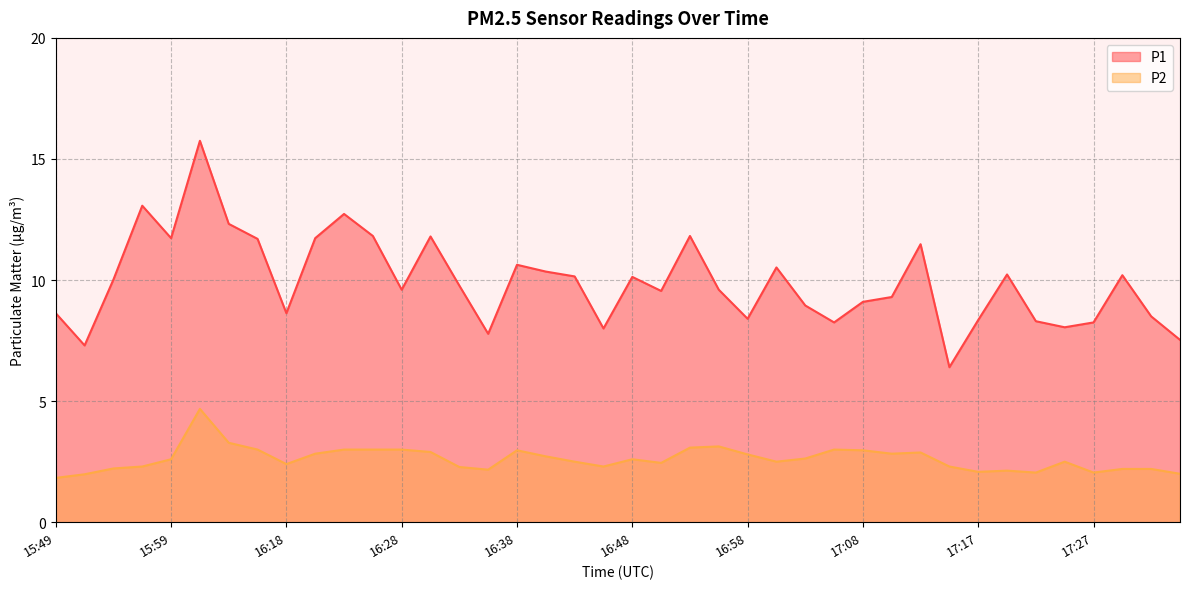

Is it true that P1 equals 11.8 at 16:53?

True